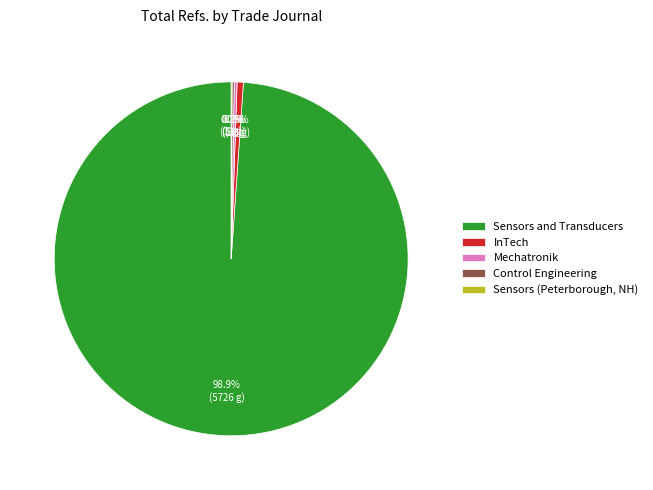

Which slice is the largest?

Sensors and Transducers